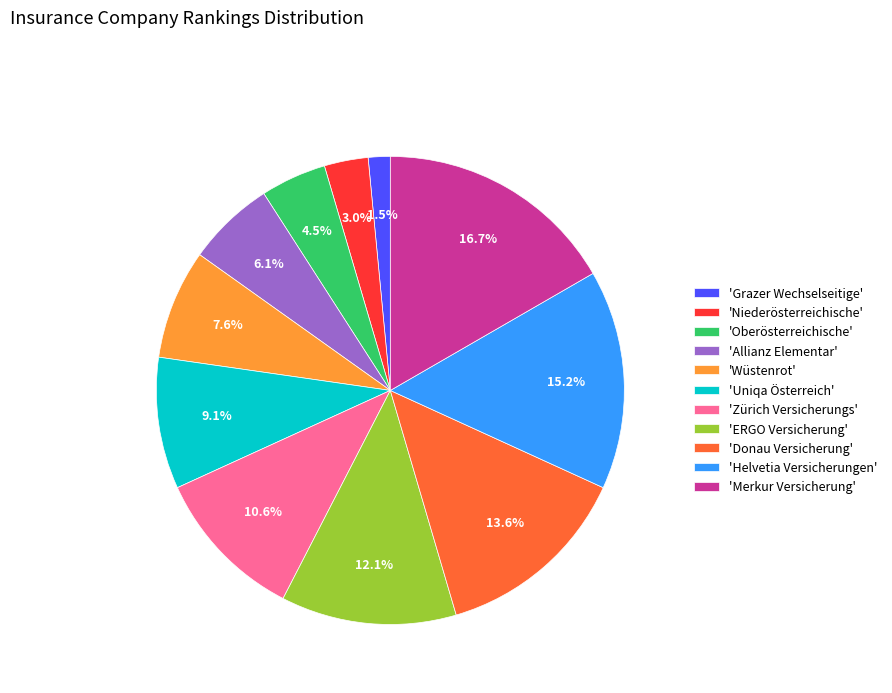

Count the number of slices in the pie.

11